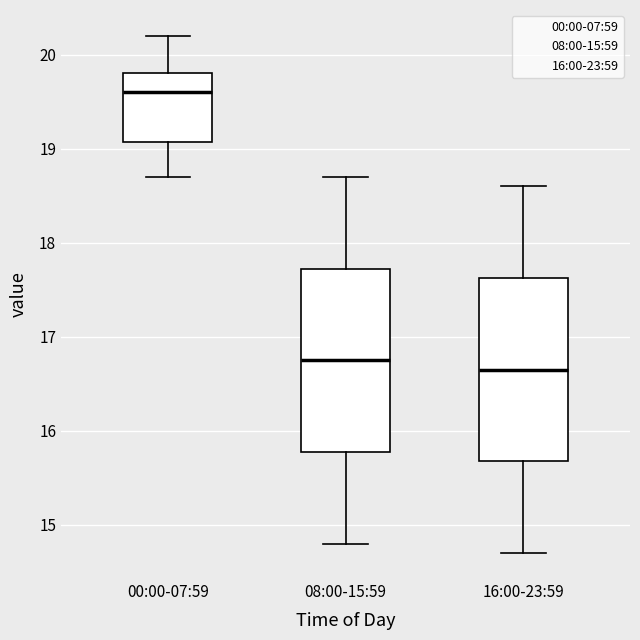

Where does the median line of the box for 00:00-07:59 sit on the y-axis? The values are not printed on the chart, so give them approximately, as read against the axis.

19.6